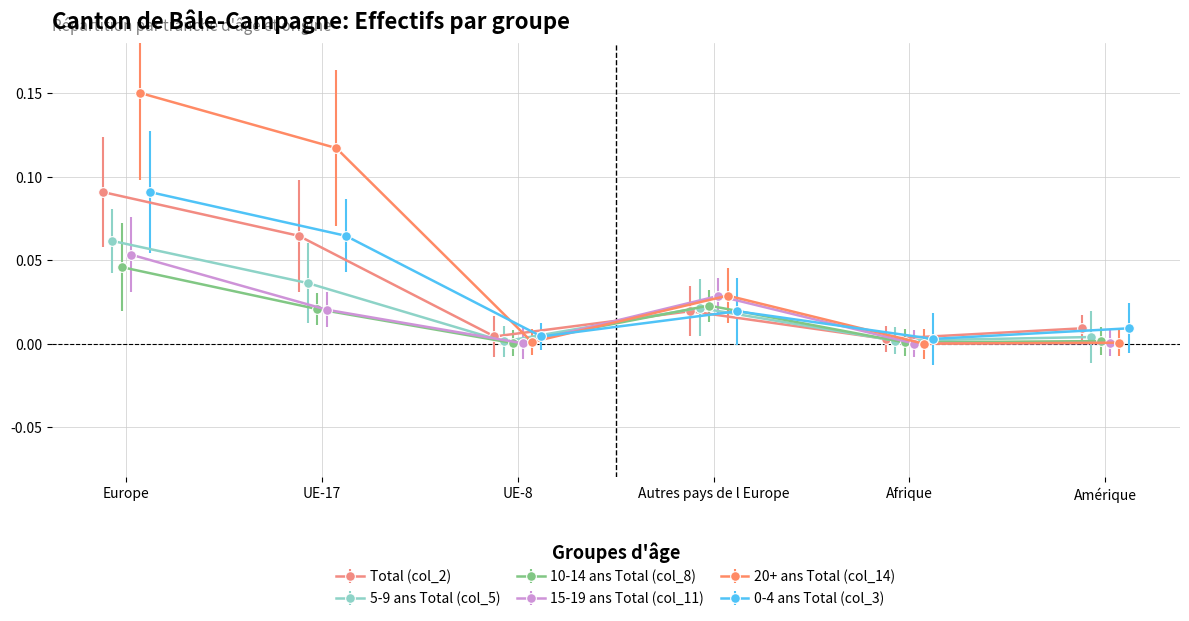

Is this an area chart (filled region under the line)?

No